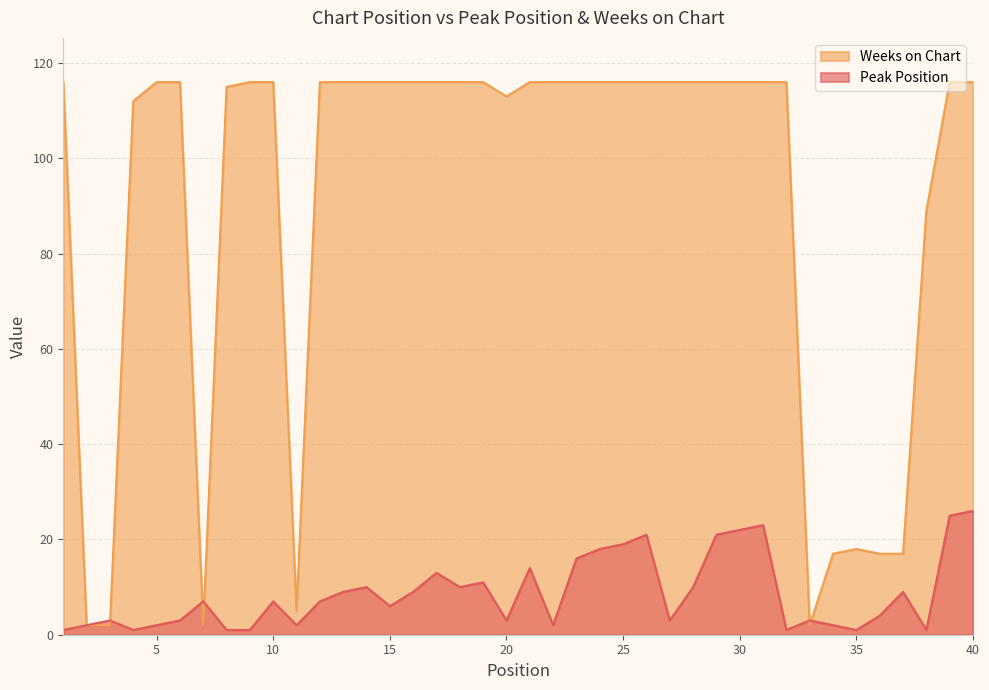

What is the value of the Peak Position point at the 40th from the left?

26